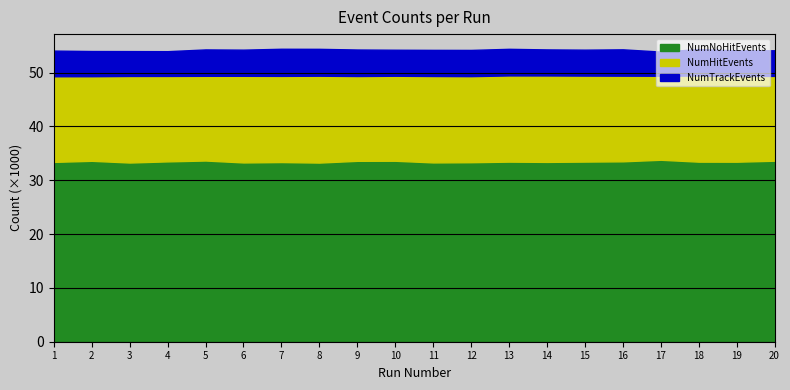

Which category has the highest value in the NumTrackEvents series?

7